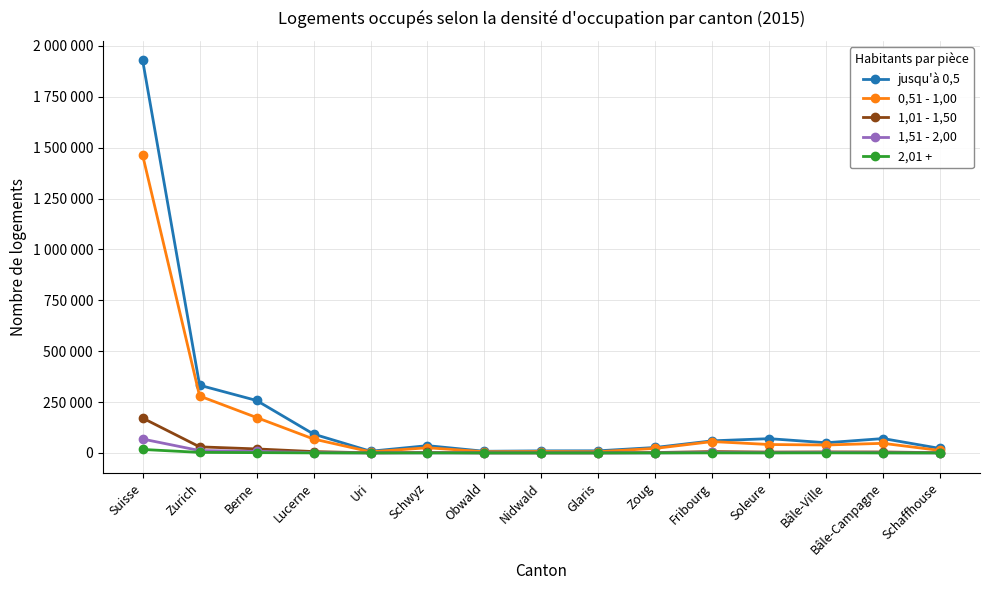

What is the lowest value of the 1,51 - 2,00 series?

154